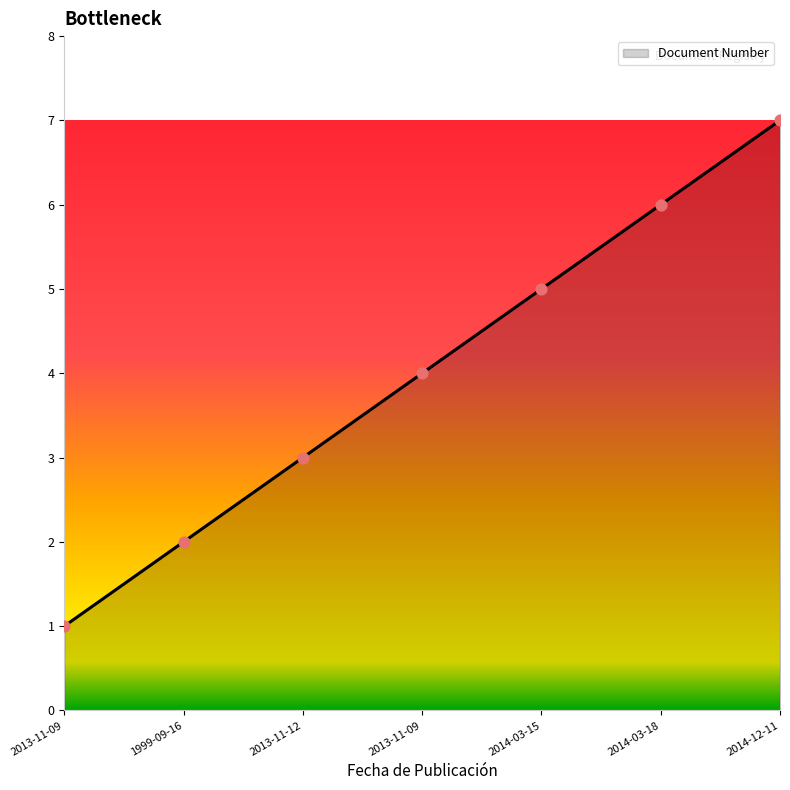

Between 2013-11-09 and 2013-11-12, which is larger?

2013-11-12